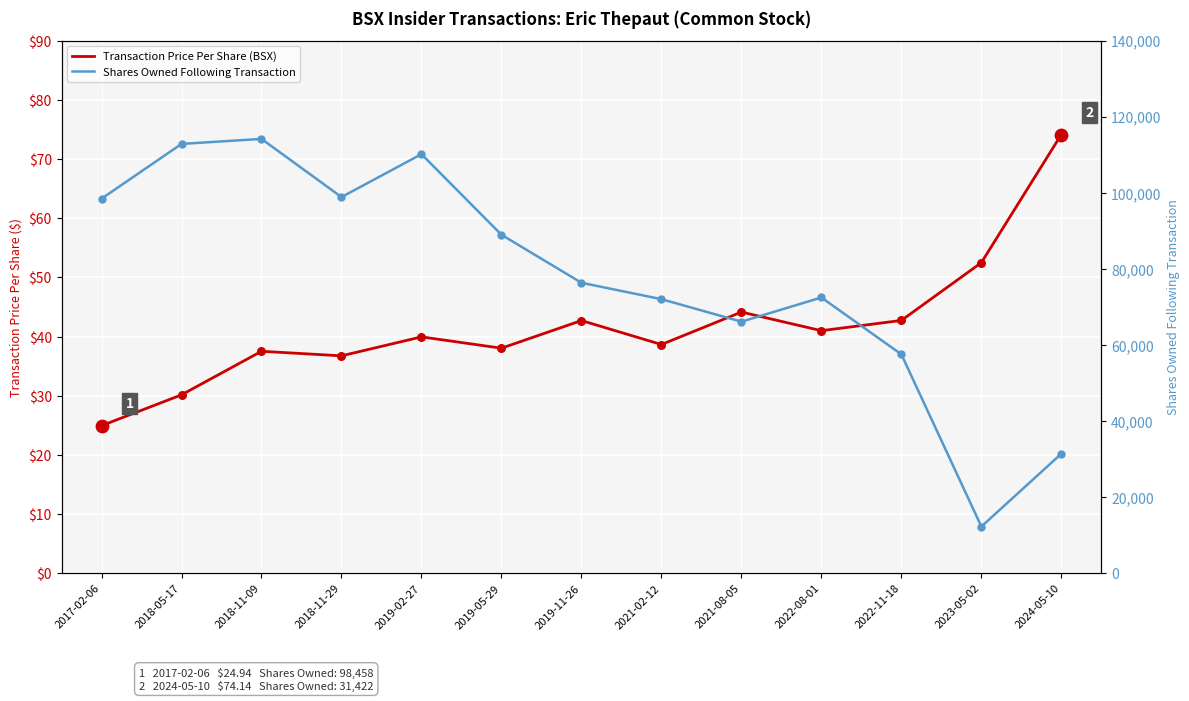

What are all the series names shown in the legend?

Transaction Price Per Share (BSX), Shares Owned Following Transaction